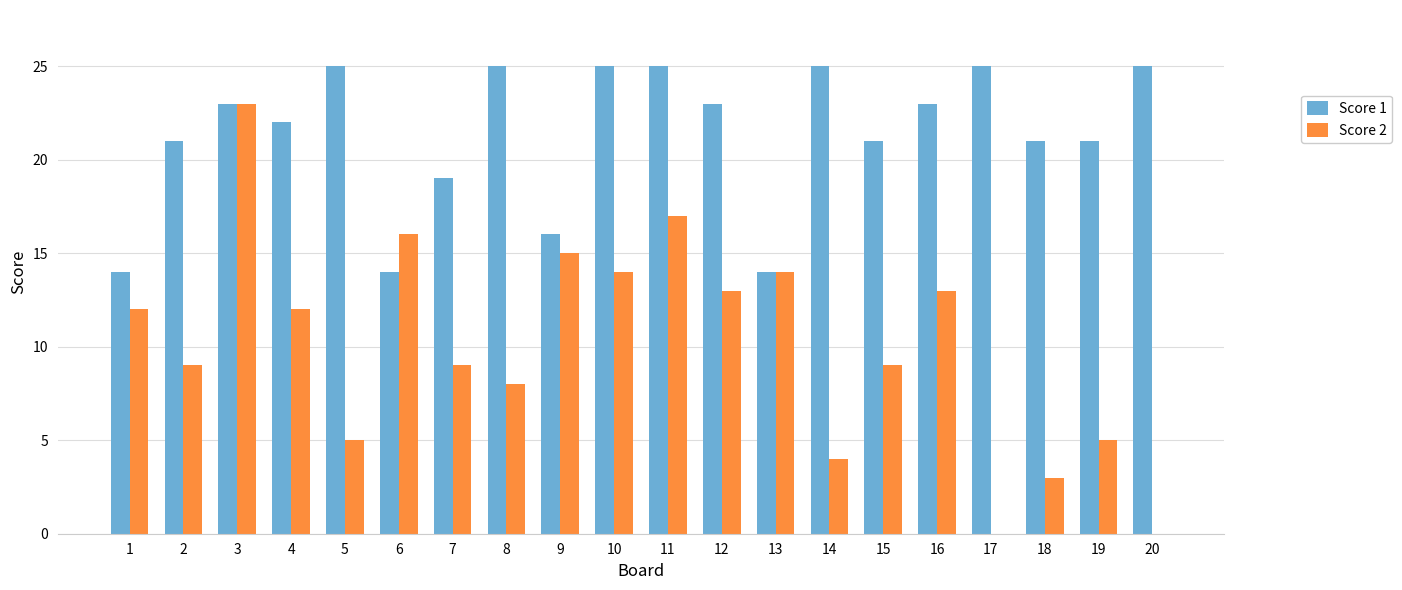

Are the bars grouped side by side (vs. stacked)?

Yes